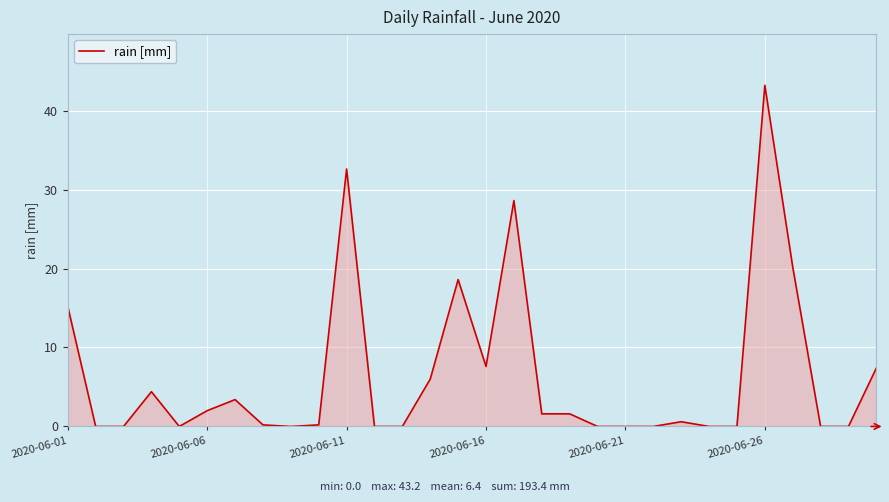

What is the maximum value shown in the chart?

43.2